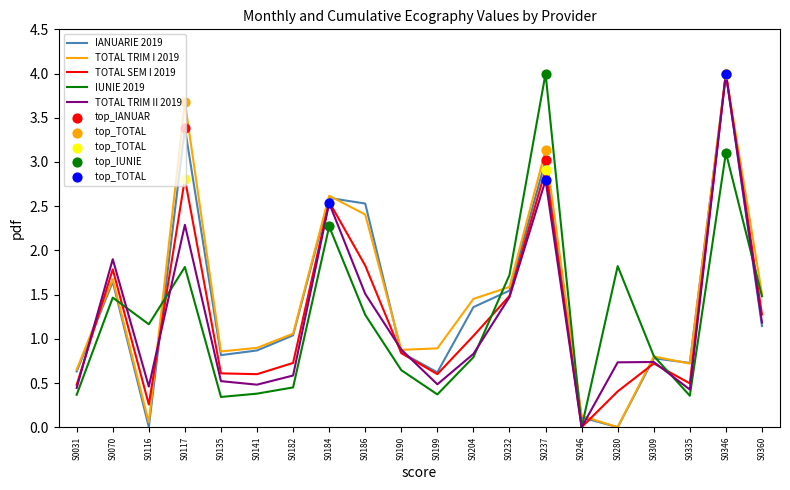

What is the difference between the highest and lowest values at S0186?

1.3